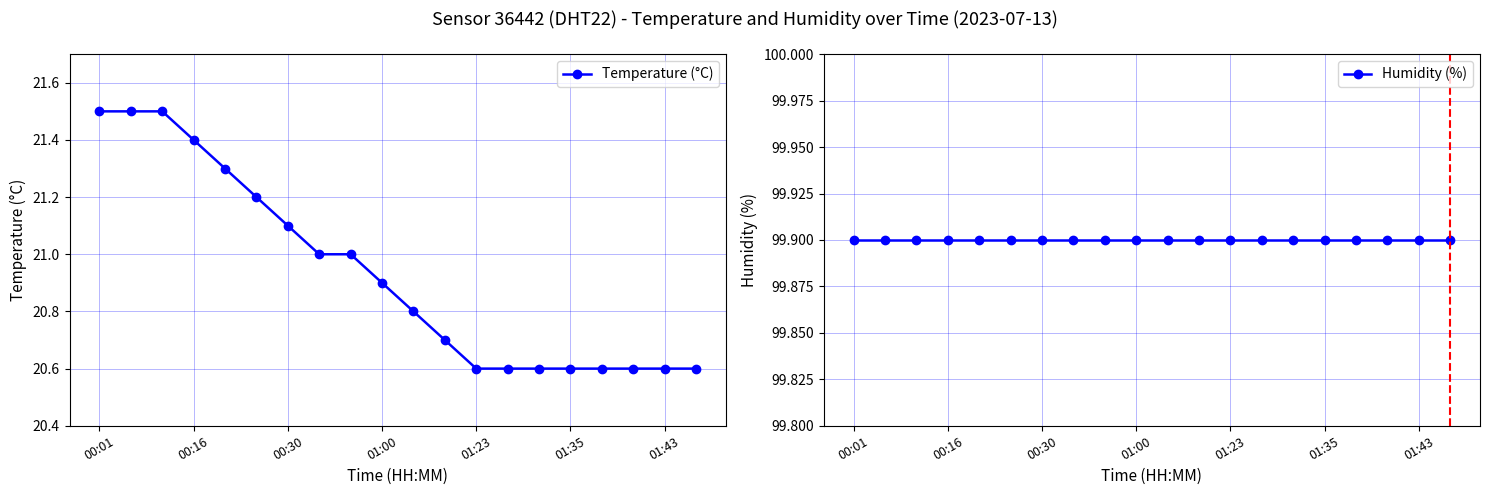

Reading left to right, list all the values displayed in this chart.

Temperature (°C): 21.5	21.5	21.5	21.4	21.3	21.2	21.1	21.0	21.0	20.9	20.8	20.7	20.6	20.6	20.6	20.6	20.6	20.6	20.6	20.6
Humidity (%): 99.9	99.9	99.9	99.9	99.9	99.9	99.9	99.9	99.9	99.9	99.9	99.9	99.9	99.9	99.9	99.9	99.9	99.9	99.9	99.9